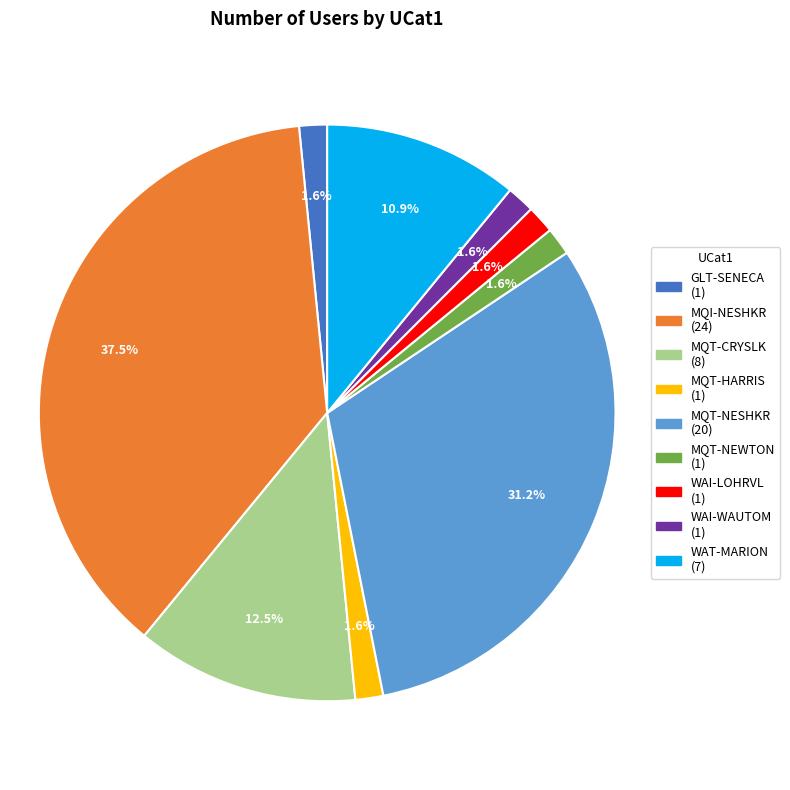

Approximately how many times larger is the value at MQT-HARRIS compared to GLT-SENECA?

1.0